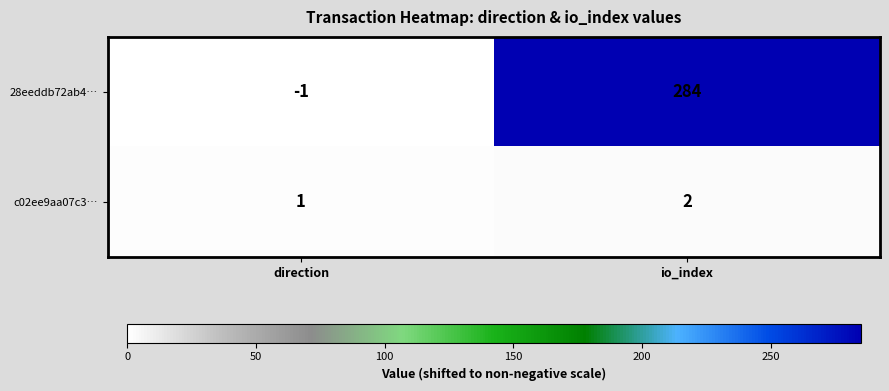

True or false: c02ee9aa07c3… has a value of 4 at io_index.

False